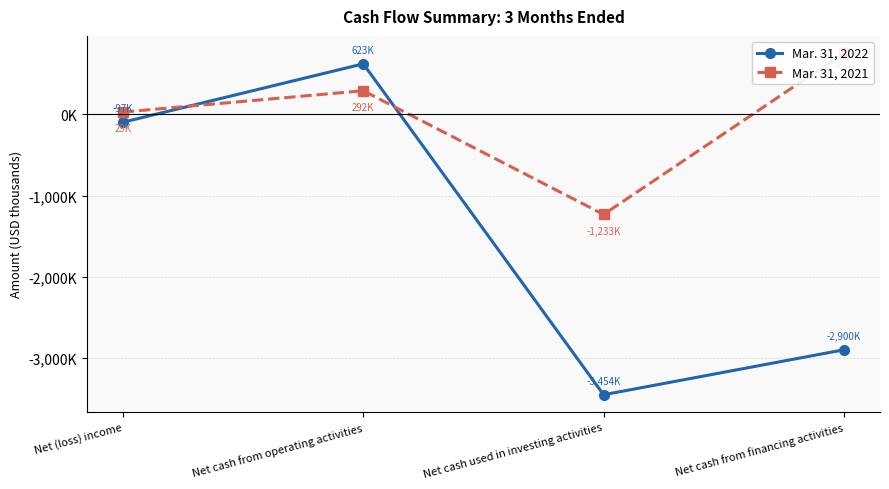

What is the average value of the Mar. 31, 2022 series?

-1456719